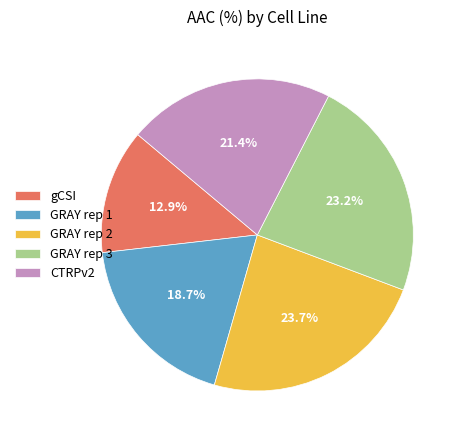

How many segments does this pie chart have?

5